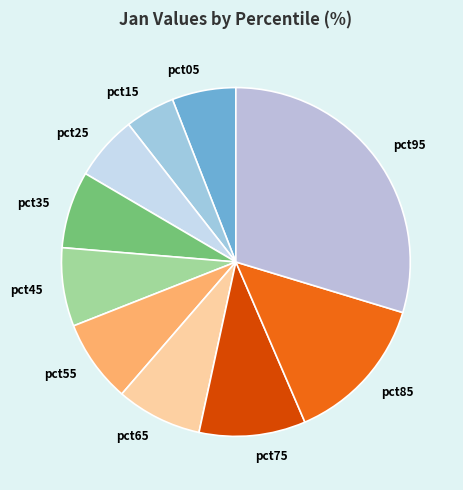

Which has a higher value, pct65 or pct45?

pct65